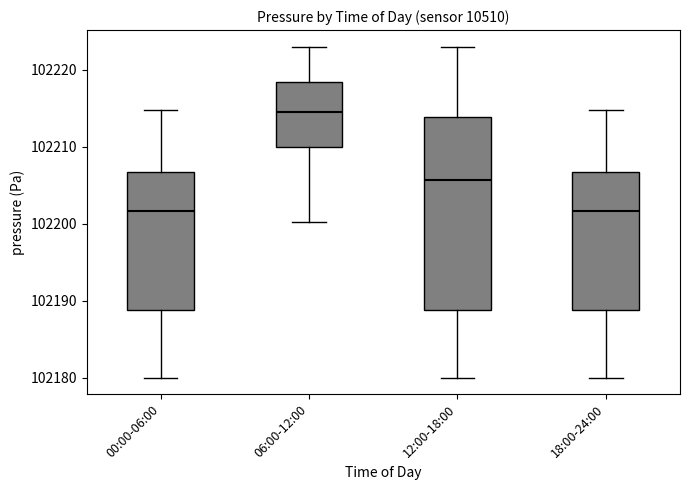

Comparing the boxes themselves (not the whiskers), which one is the tallest?

12:00-18:00